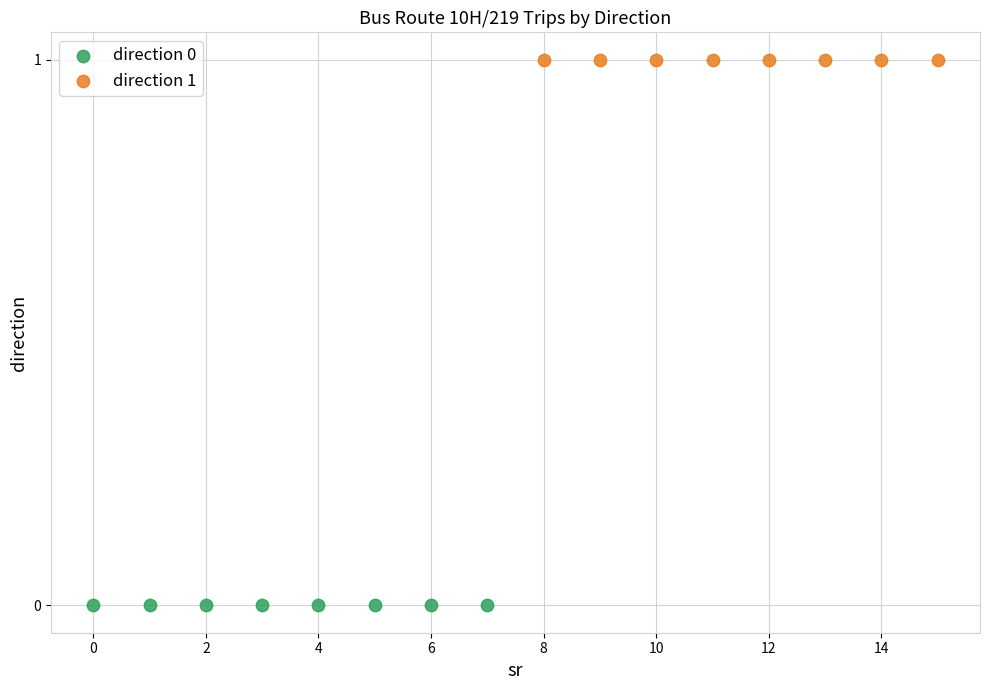

Which series reaches the maximum Y coordinate?

direction 1